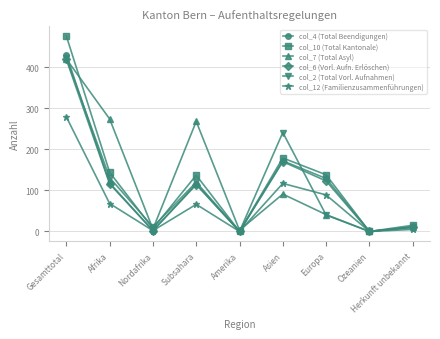

Count the number of categories in the chart.

9